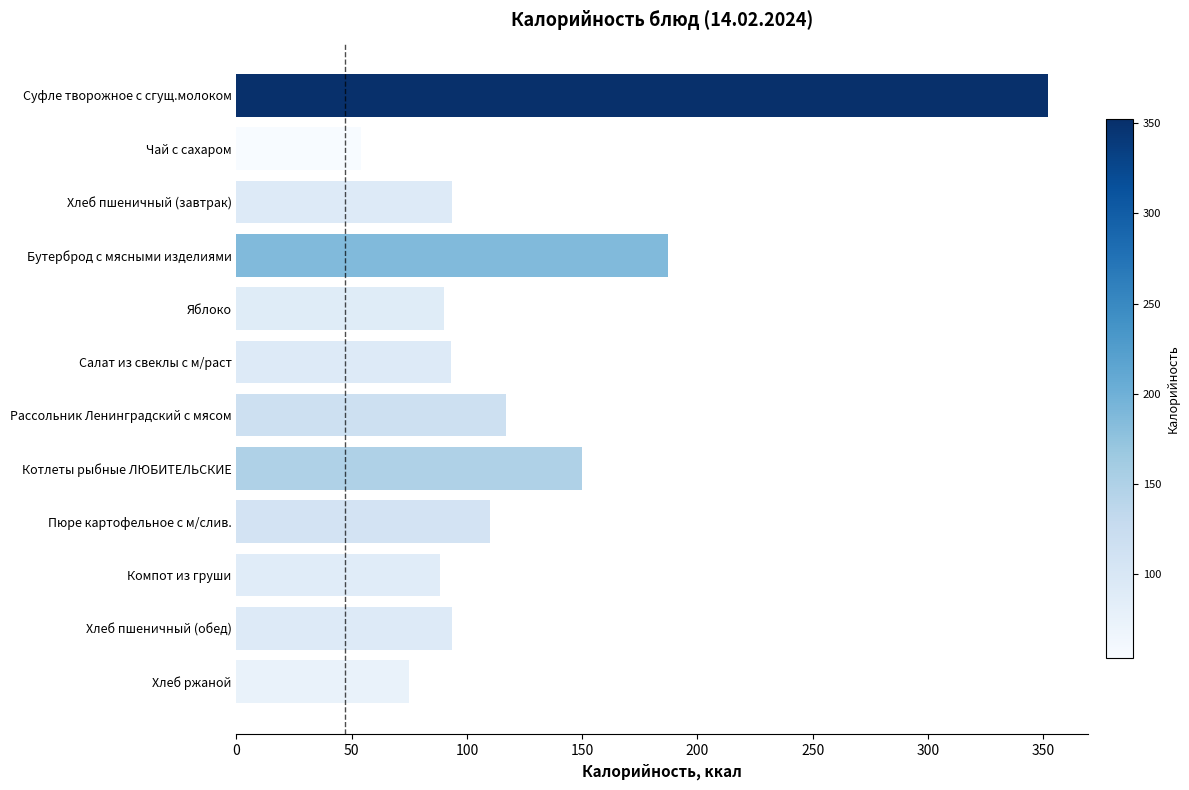

What value does the data have at Рассольник Ленинградский с мясом?

117.0